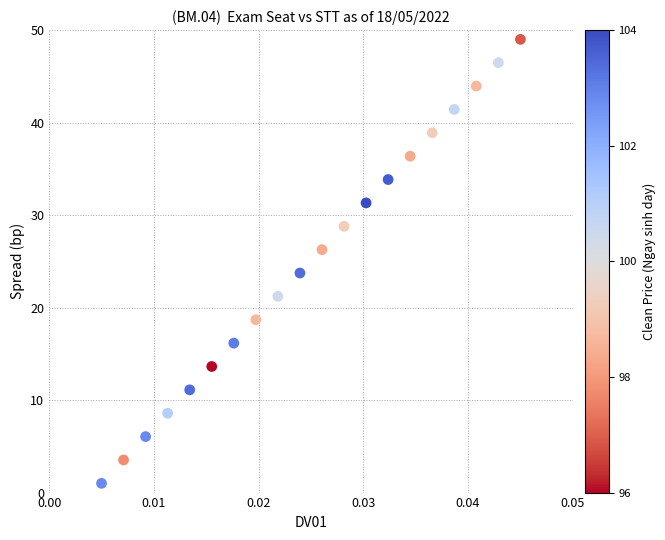

What is the range of Y values (max minus min)?

48.0